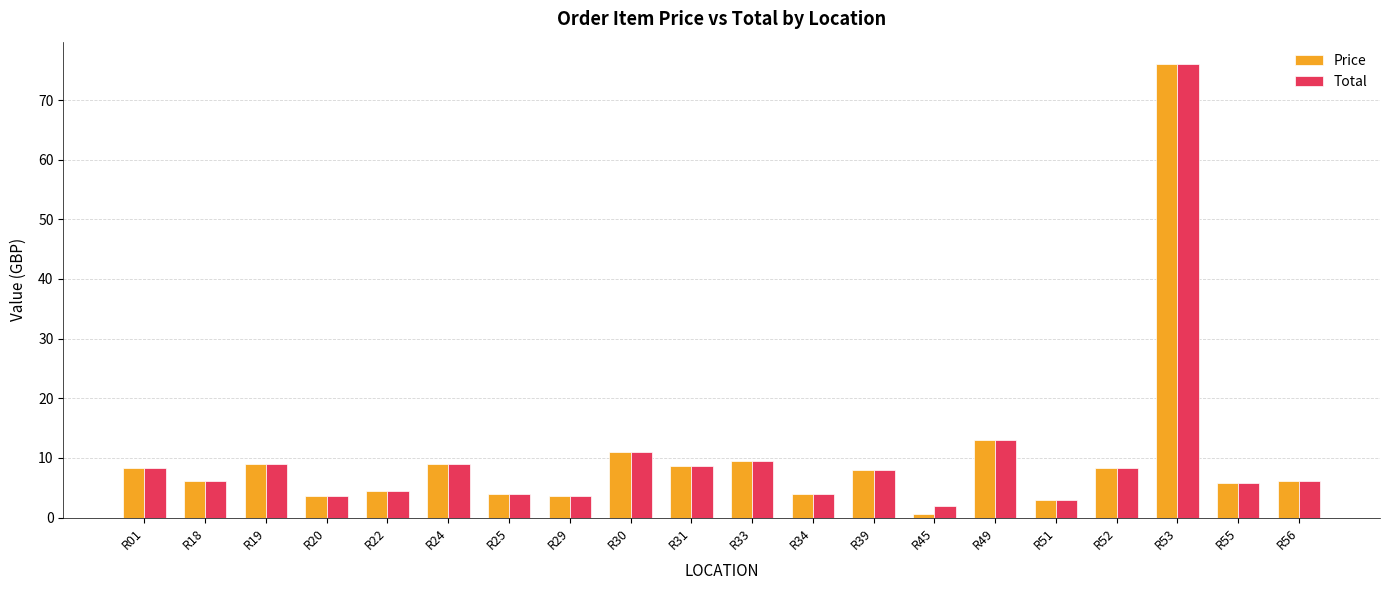

At which category does the chart reach its minimum across all series?

R45